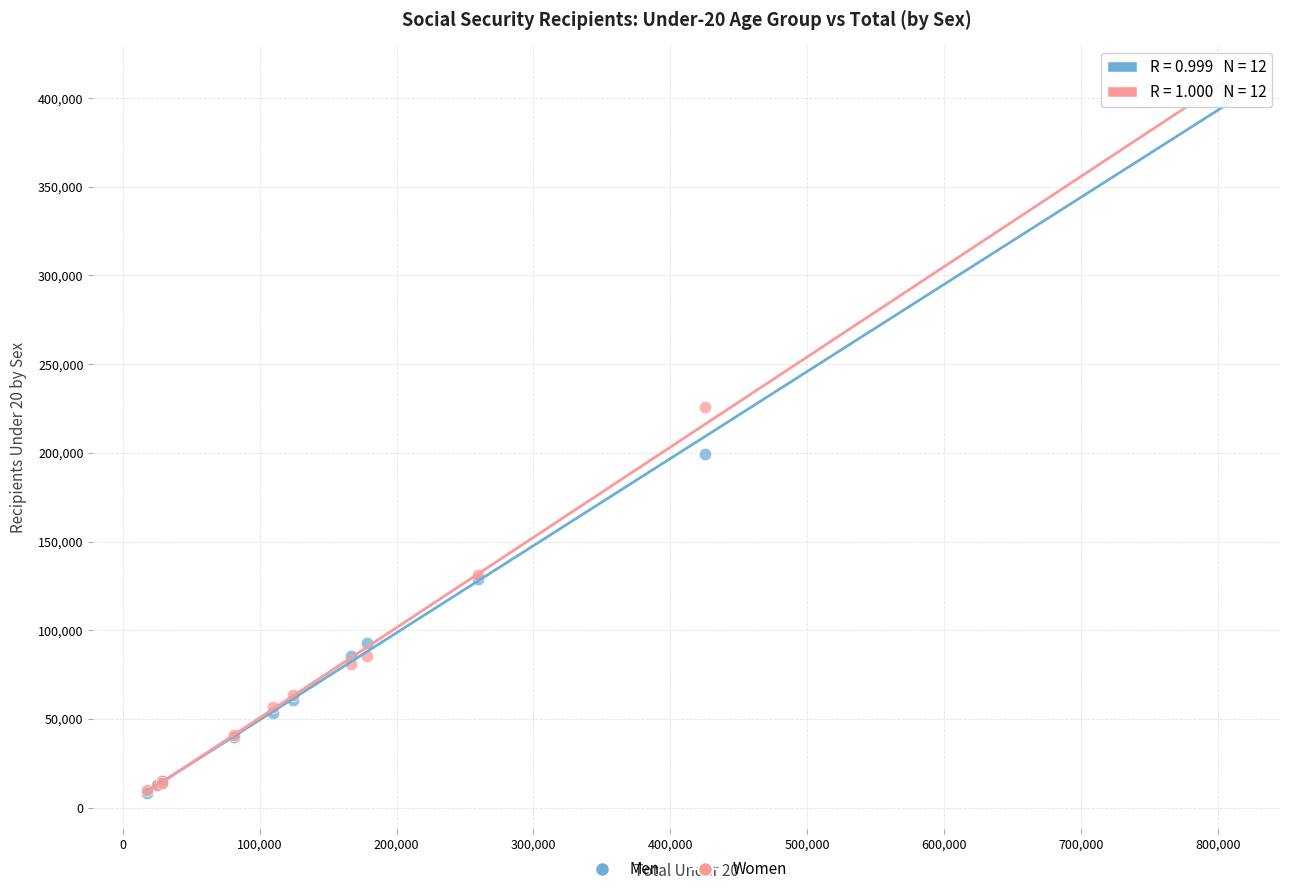

Across all series, what Y value is closest to 207211?

199584